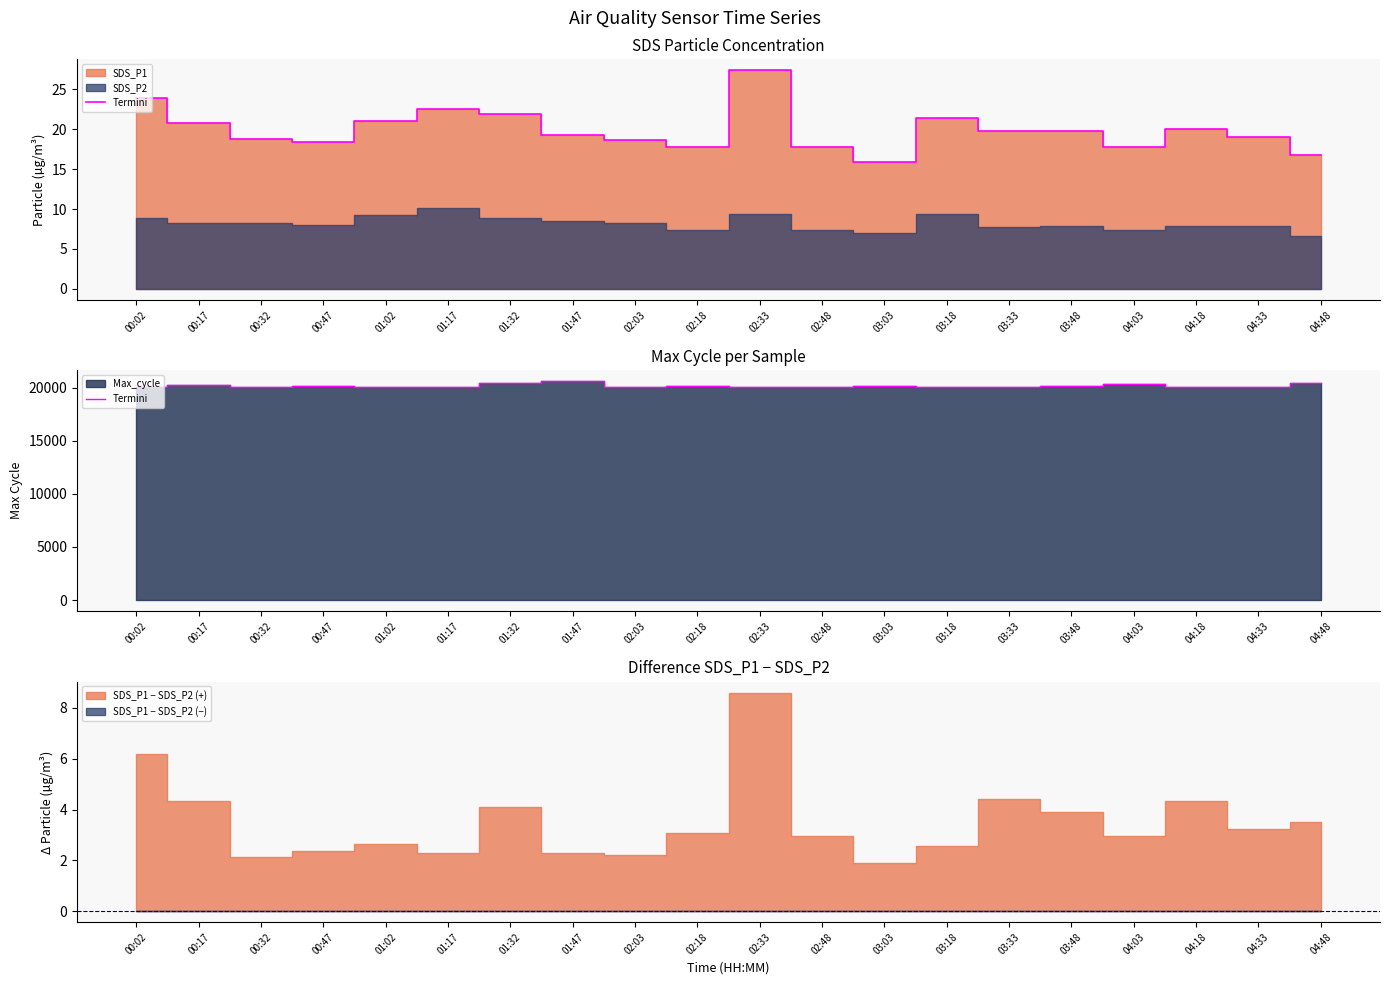

True or false: there are more than 2 points higher than both neighbors.

True